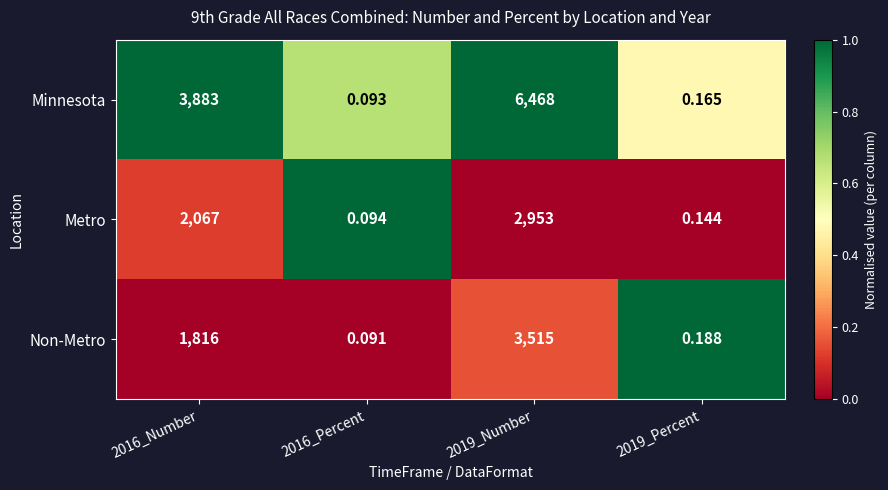

Between 2016_Number and 2016_Percent, which series saw the biggest shift?

Minnesota